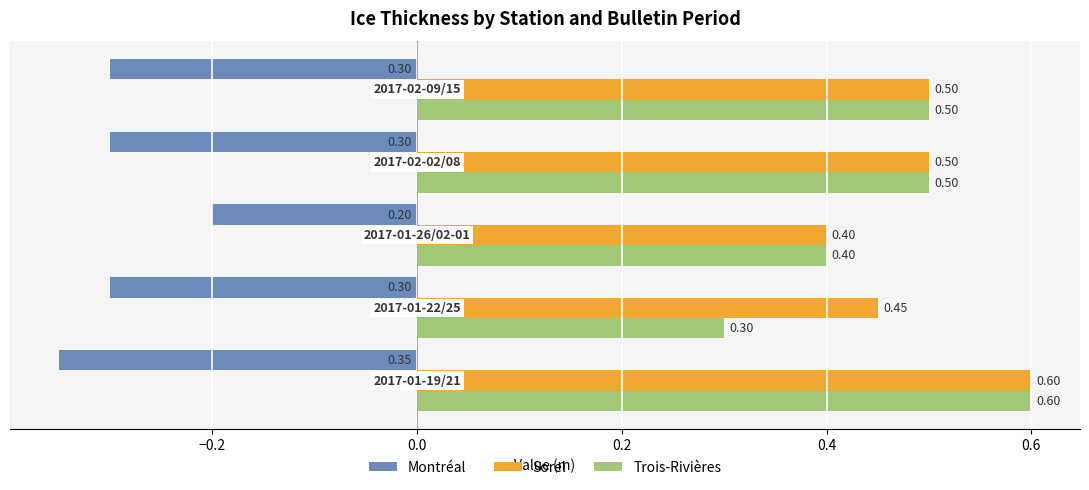

Which series has the largest total across all categories?

Sorel